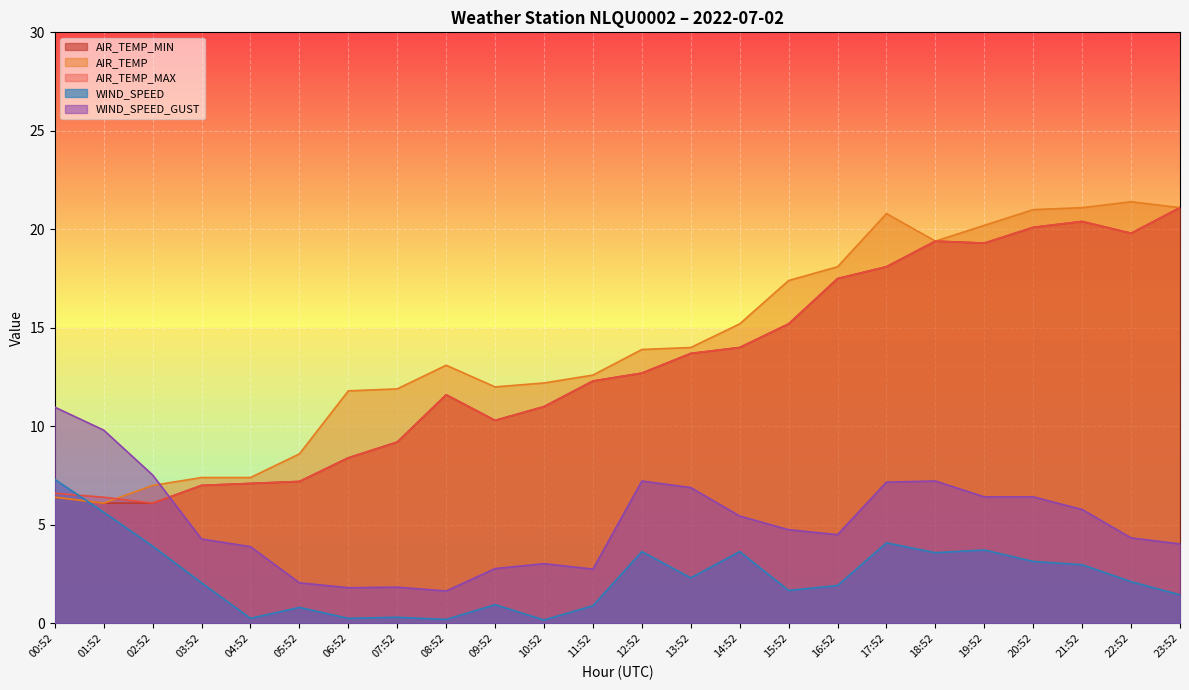

At which category does WIND_SPEED reach its first local valley?

04:52